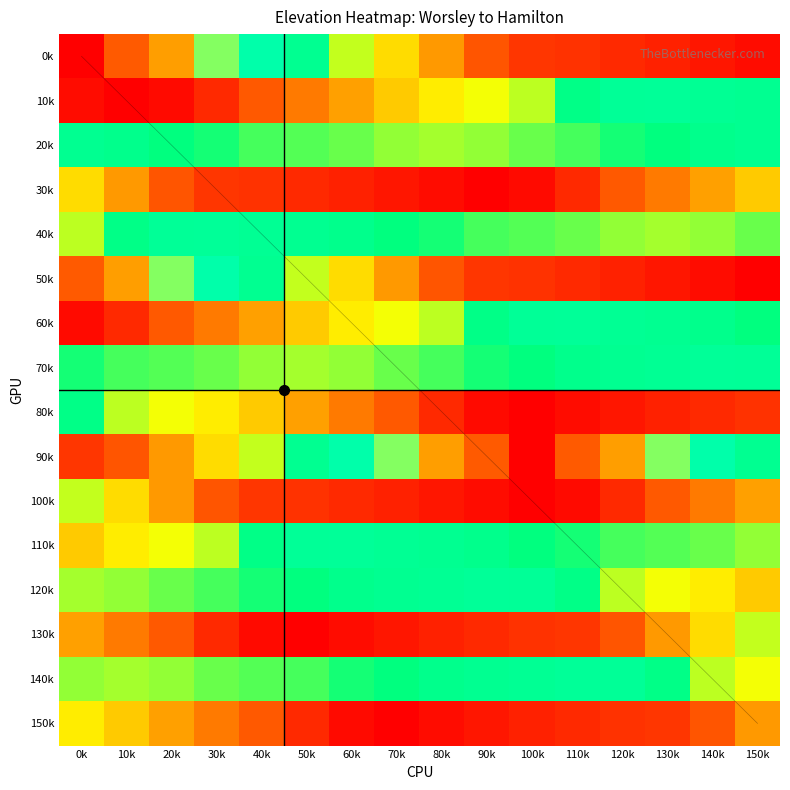

How many series are shown in this chart?

16